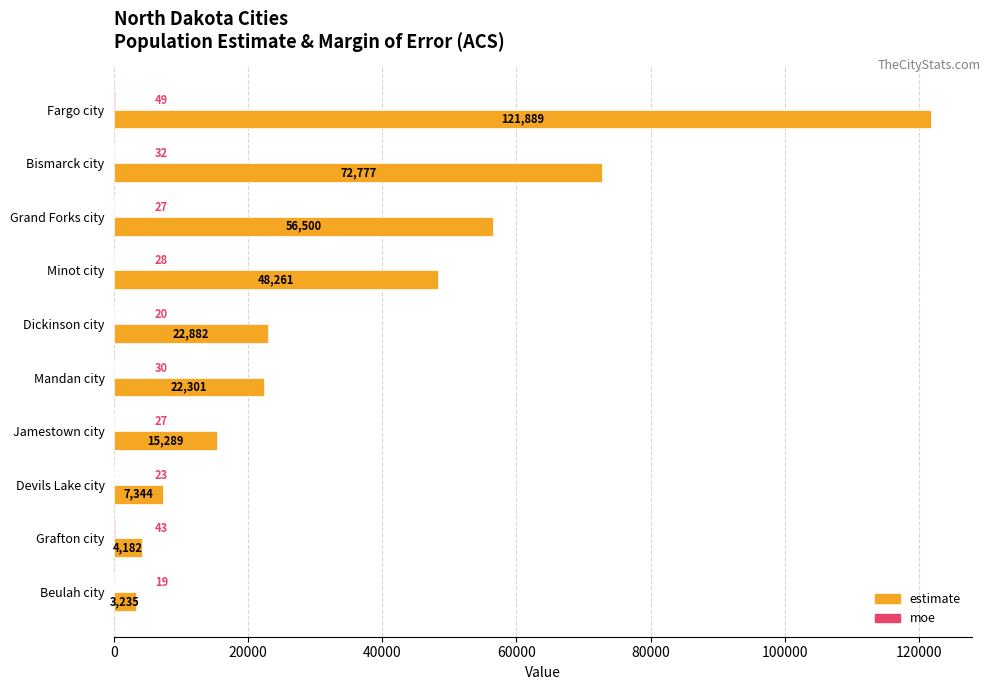

What is the sum of all estimate values?

374660